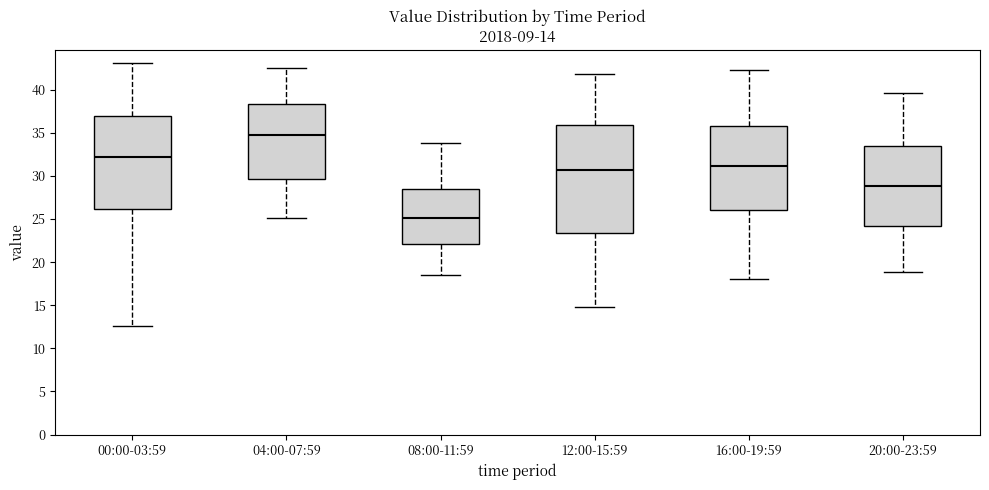

Which box's median line is the lowest?

08:00-11:59